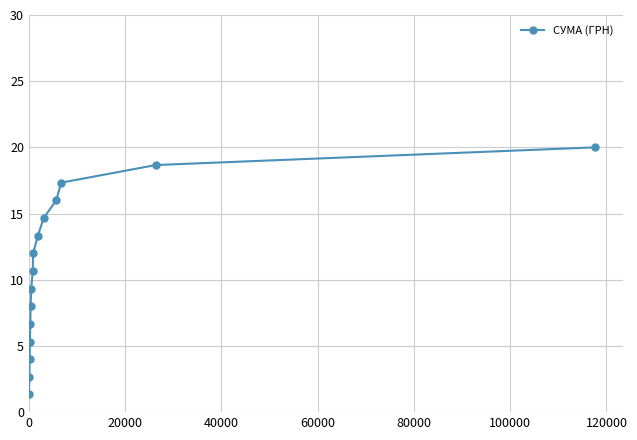

What is the value of the 10th point from the left?

13.3